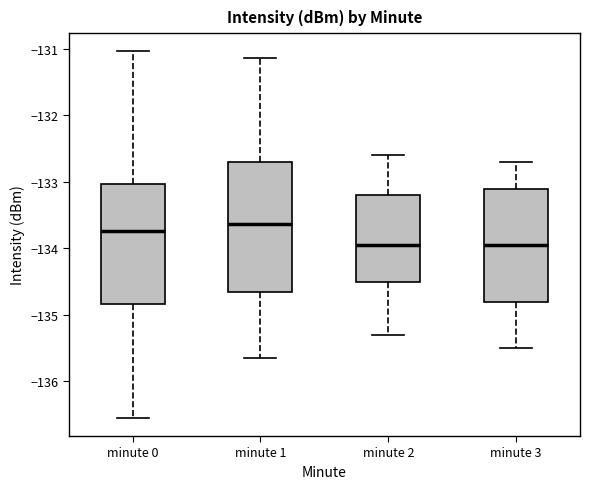

Where does the median line of the box for minute 3 sit on the y-axis? The values are not printed on the chart, so give them approximately, as read against the axis.

-133.9